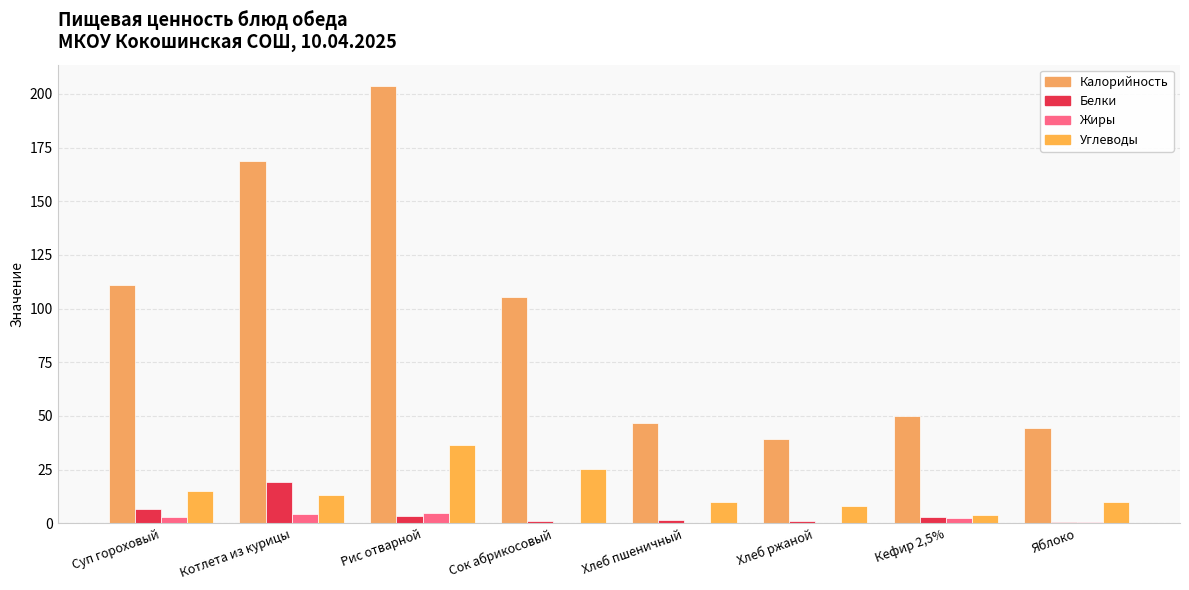

How many distinct data groups are displayed?

4